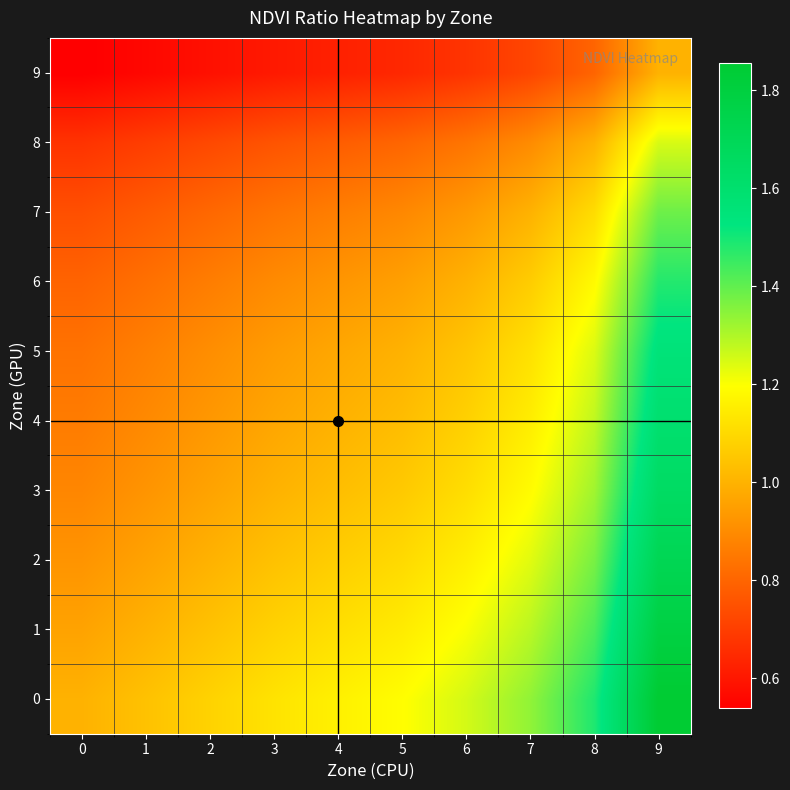

What is the total value across all series at 8?

12.2